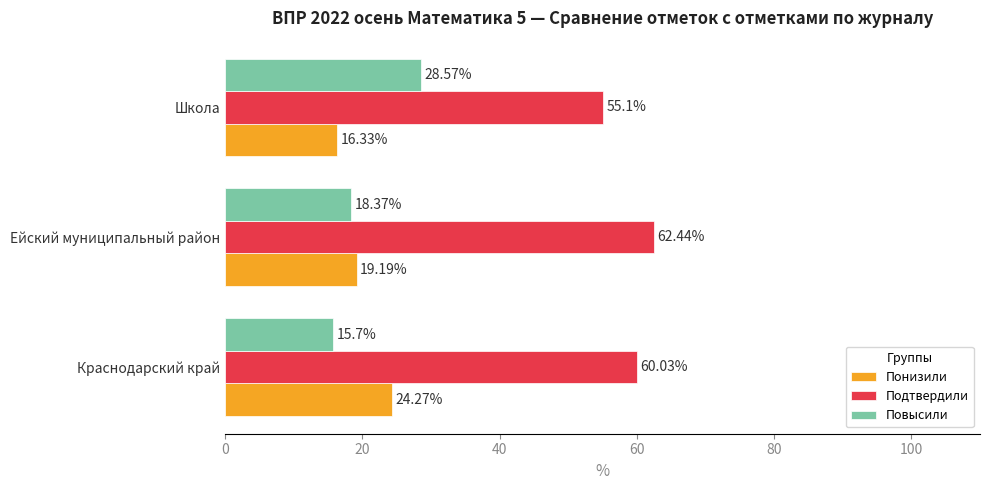

What is the difference between the highest and lowest values at Школа?

38.8